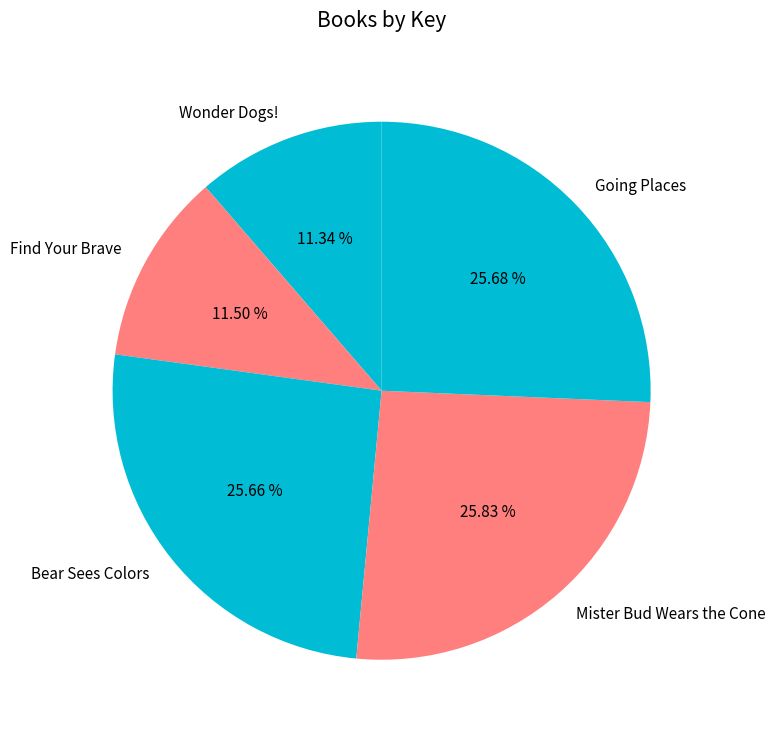

Is it true that Bear Sees Colors is 26% of the pie?

True